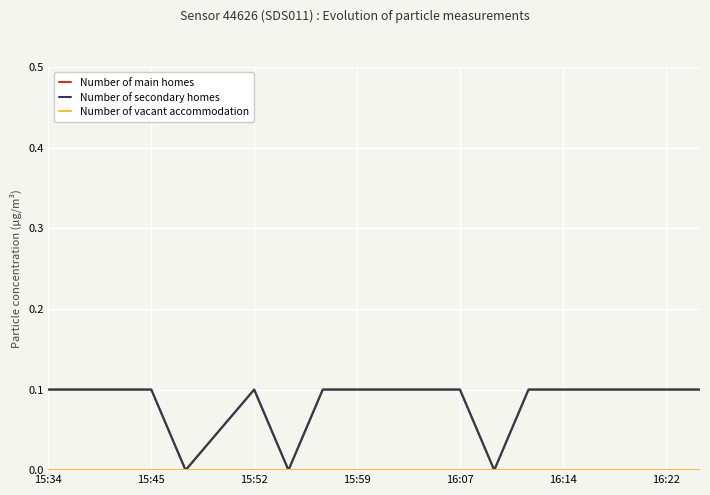

What is the label of the 6th point from the right?

14